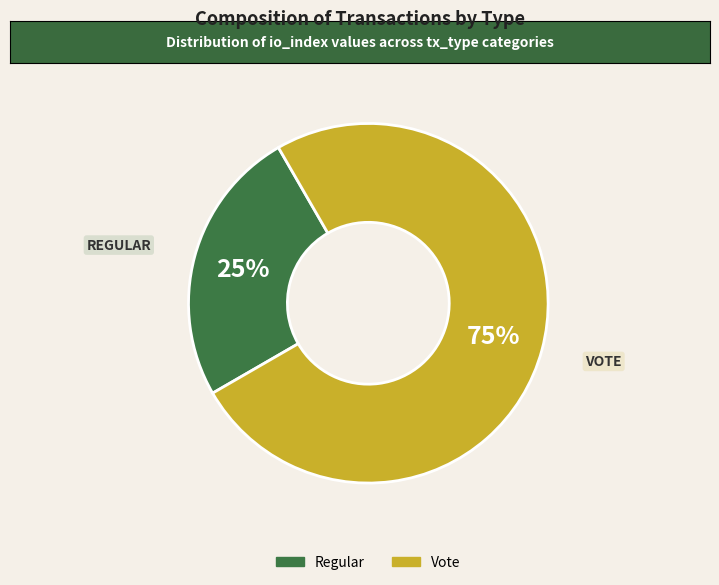

To the nearest percent, what is the combined percentage of Vote and Regular?

100%